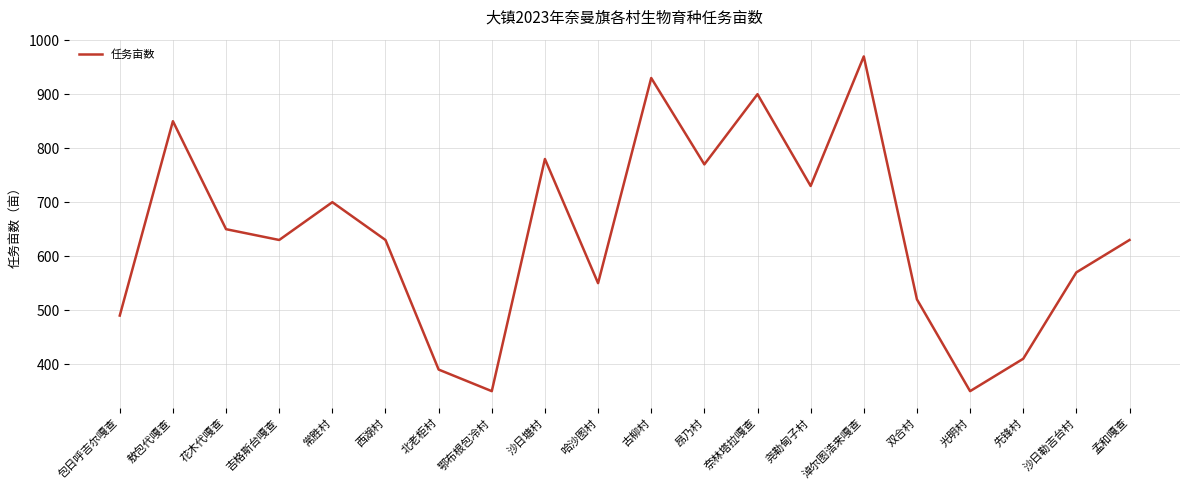

True or false: the data has more than 0 interior local peaks.

True